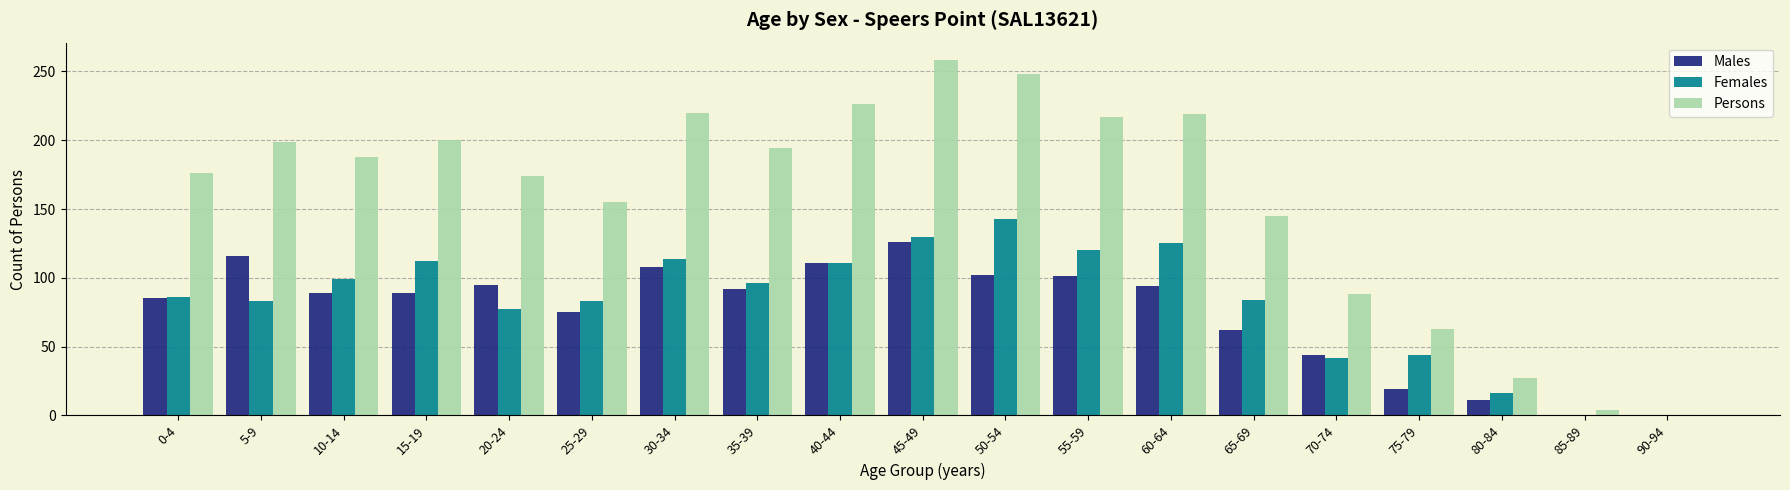

Which category has the highest value in the Females series?

50-54